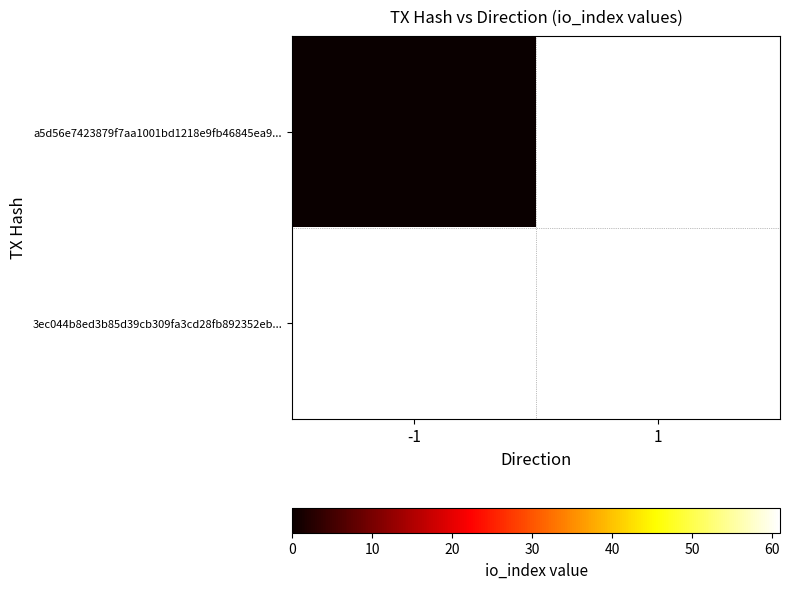

Rank the series by their maximum value, from highest to lowest.

a5d56e7423879f7aa1001bd1218e9fb46845ea9..., 3ec044b8ed3b85d39cb309fa3cd28fb892352eb...